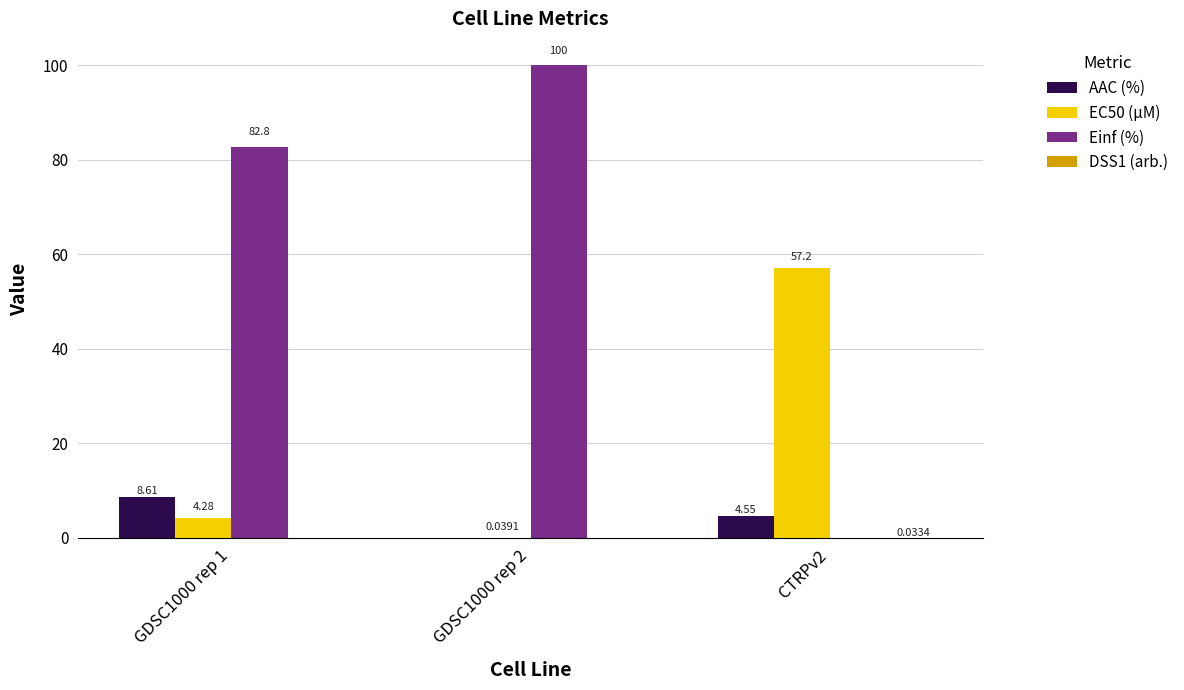

At which label does Einf (%) reach its peak?

GDSC1000 rep 2